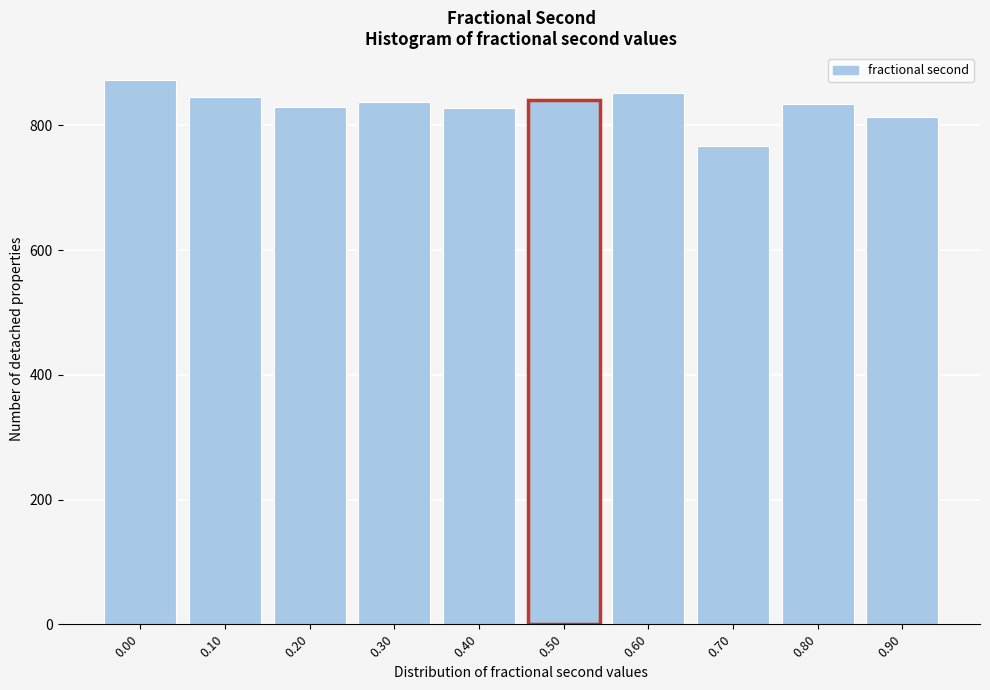

What is the difference between the maximum and minimum values?

106